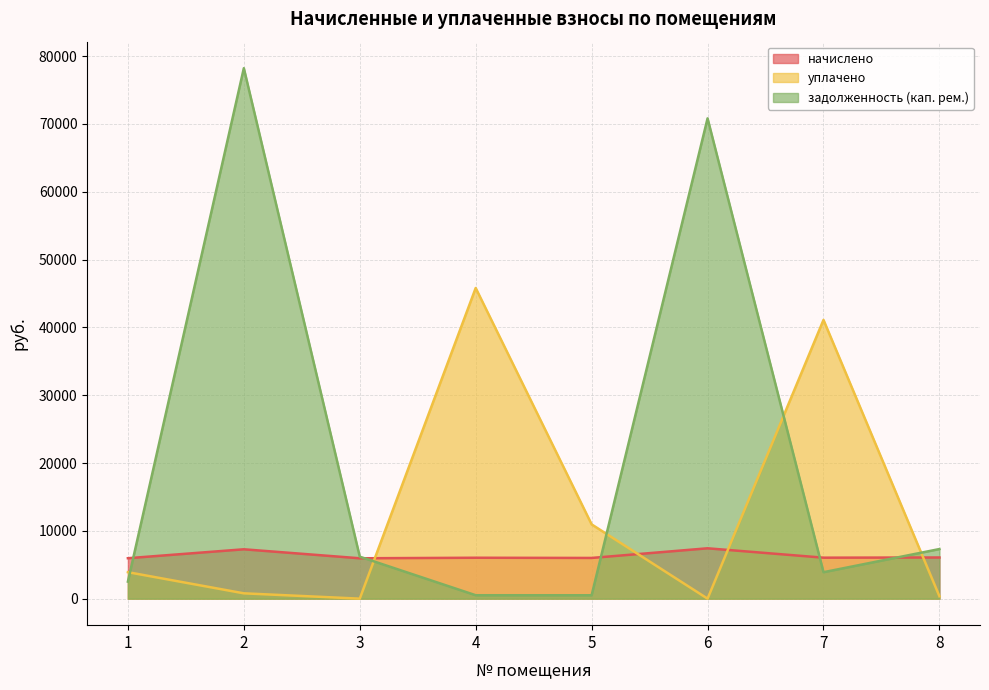

At how many categories does at least one series exceed 11386?

4